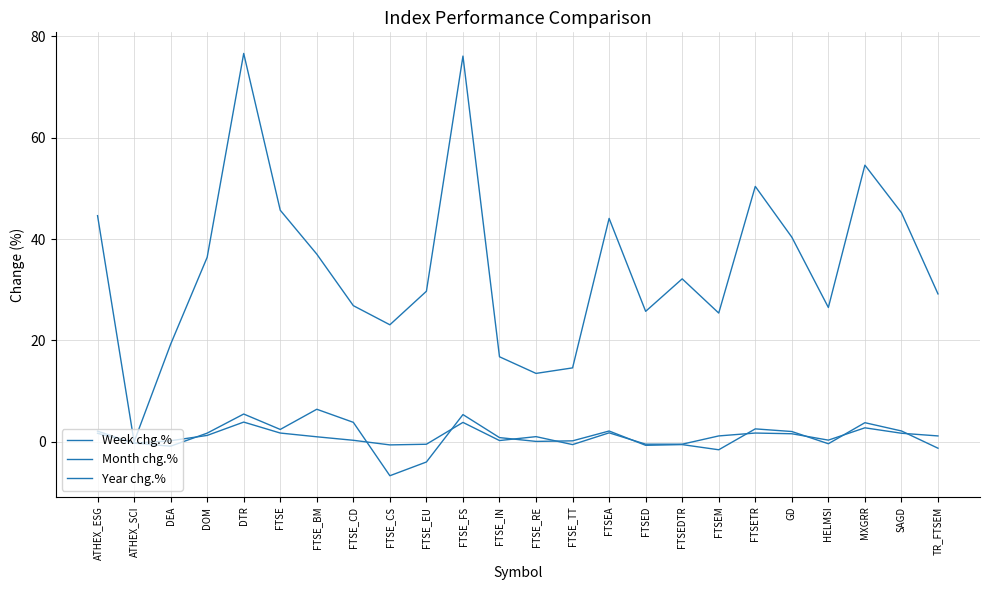

Rank the categories by Week chg.% value from lowest to highest.

FTSE_CS, FTSE_TT, FTSE_EU, FTSED, FTSEDTR, ATHEX_SCI, DEA, FTSE_IN, FTSE_CD, HELMSI, FTSE_BM, FTSE_RE, FTSEM, TR_FTSEM, DOM, GD, ATHEX_ESG, SAGD, FTSE, FTSETR, FTSEA, MXGRR, FTSE_FS, DTR